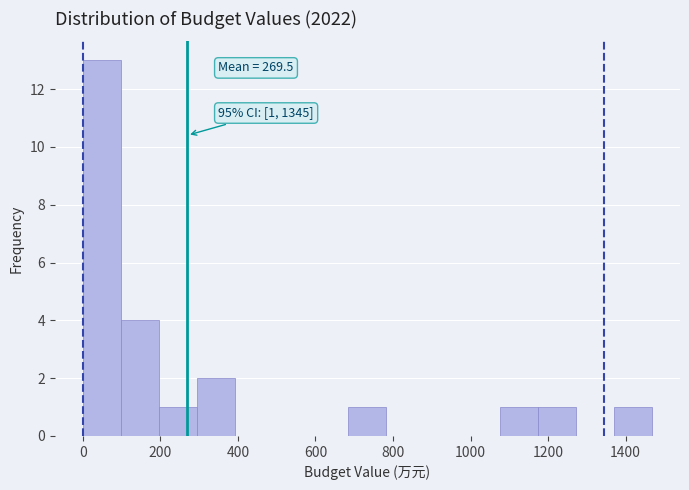

Over which range of the x-axis is the bar tallest?

0 to 100